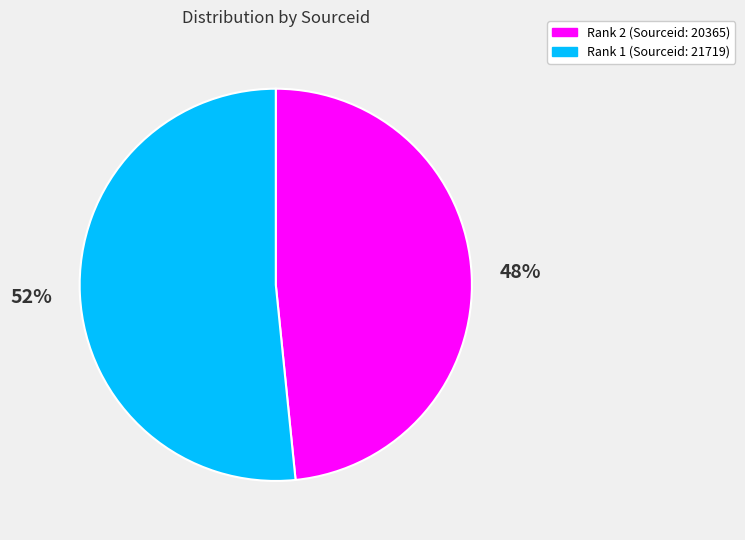

To the nearest percent, what is the average slice percentage?

50%